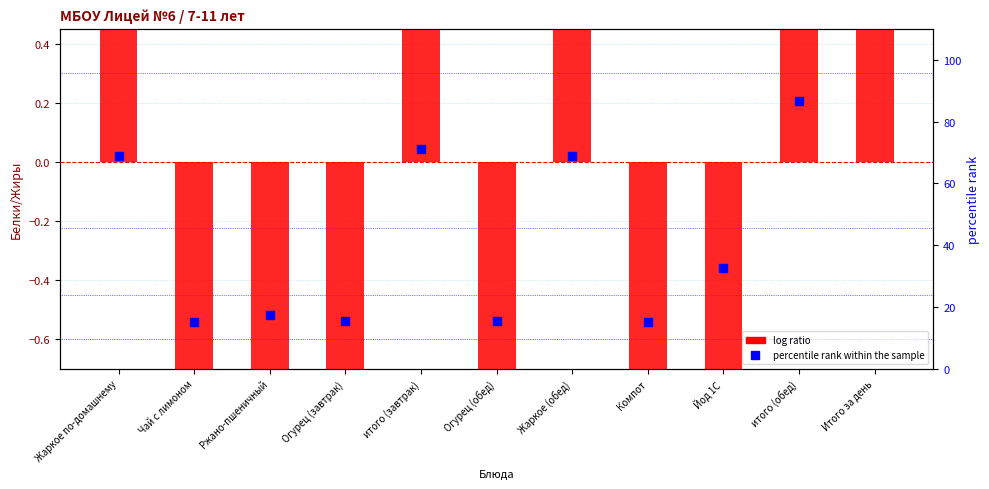

At how many categories does at least one series exceed 53?

5